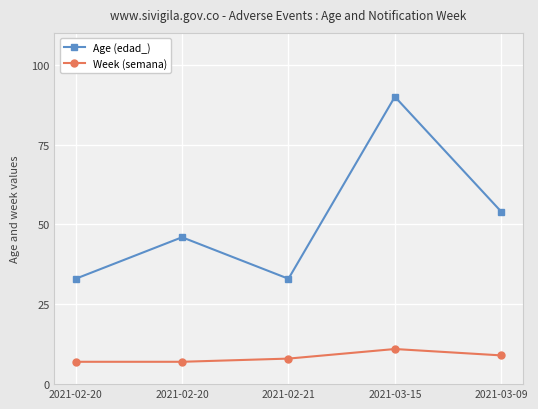

Which series has the largest range (max minus min)?

Age (edad_)